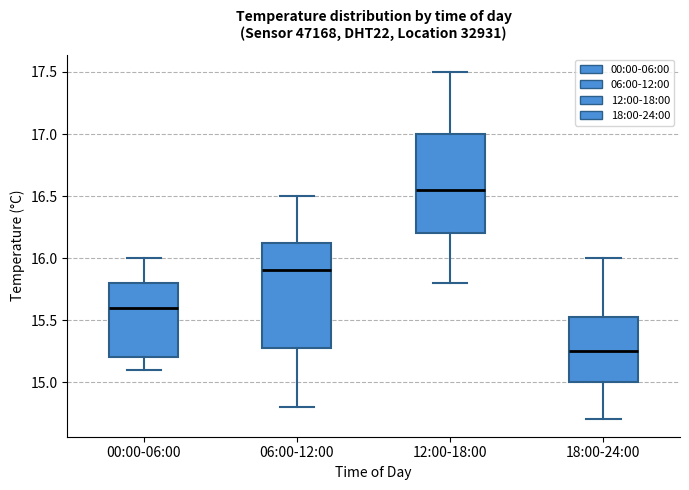

Reading left to right, transcribe this box plot: for each box, give where its median line is, the range the box spans, and where its two whiskers end, as read against the y-axis. The values are not printed on the chart, so give them approximately, as read against the axis.

00:00-06:00: median 15.60, box 15.20 to 15.80, whiskers 15.10 to 16.00
06:00-12:00: median 15.90, box 15.30 to 16.15, whiskers 14.80 to 16.50
12:00-18:00: median 16.55, box 16.20 to 17.00, whiskers 15.80 to 17.50
18:00-24:00: median 15.25, box 15.00 to 15.55, whiskers 14.70 to 16.00